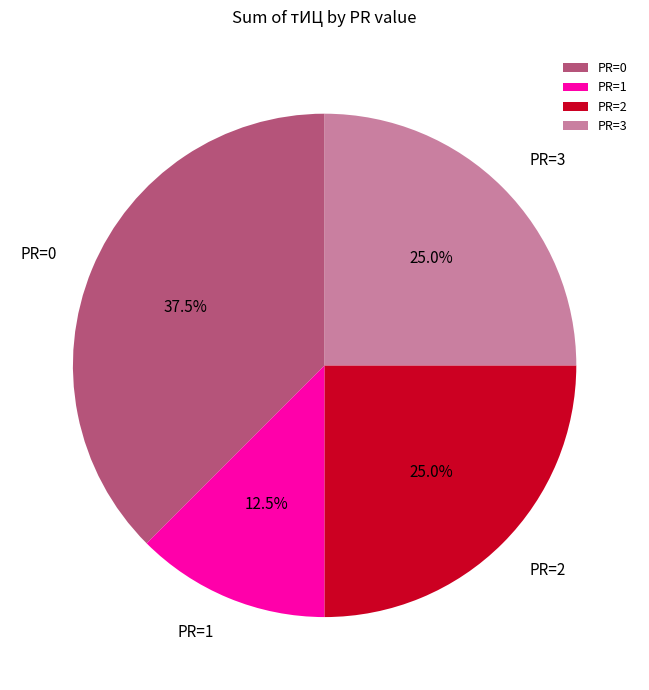

Is there a majority slice in this chart?

No